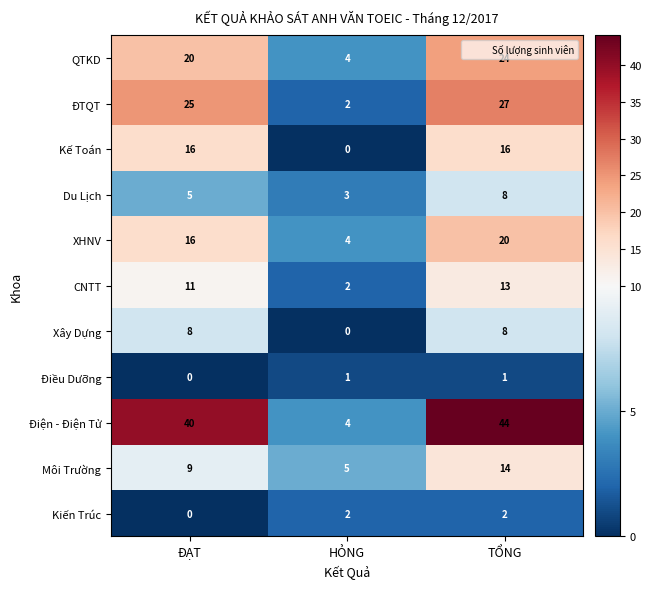

What is the difference between the highest and lowest values at ĐẠT?

40